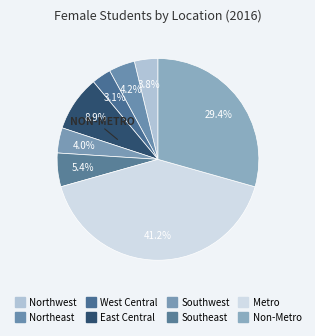

What is the total percentage of Southwest and East Central?

12.9%